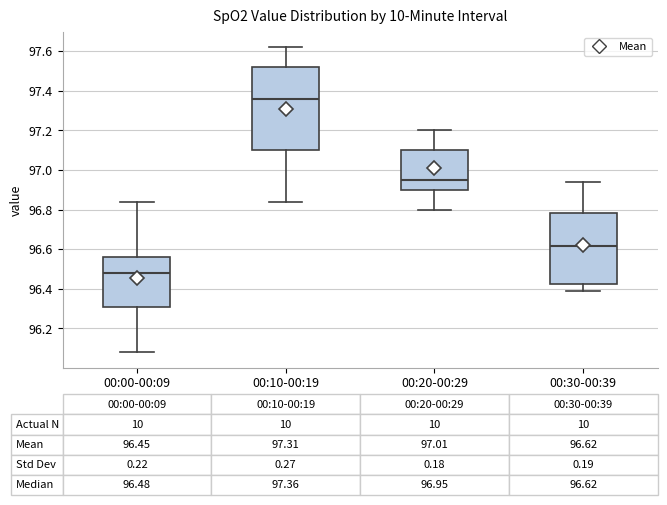

Which box is the tallest, from its lower edge to its upper edge?

00:10-00:19